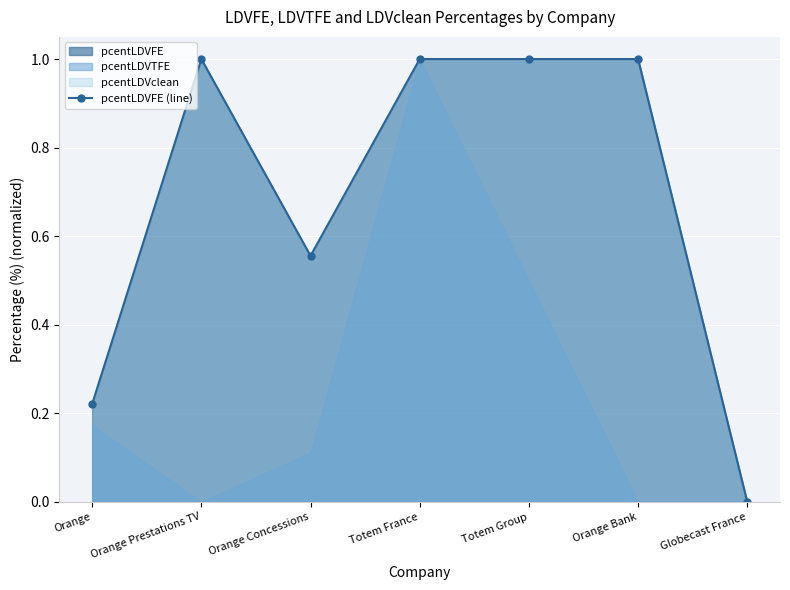

Rank the categories by value from lowest to highest.

Globecast France, Orange, Orange Concessions, Orange Prestations TV, Totem France, Totem Group, Orange Bank